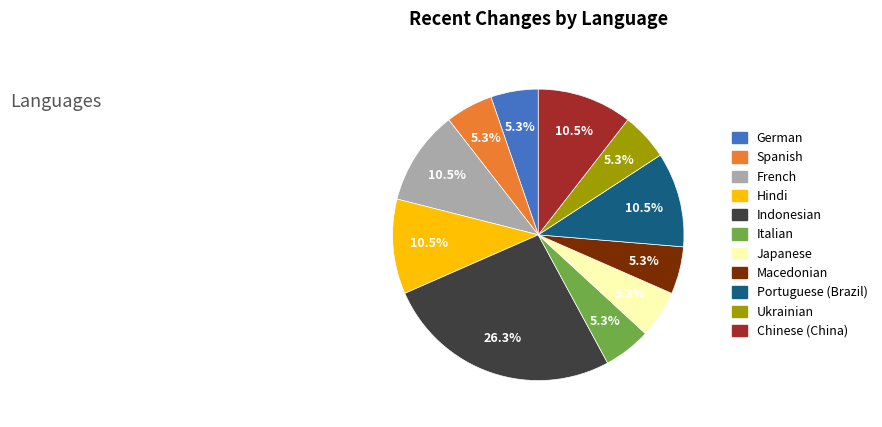

Is there a majority slice in this chart?

No